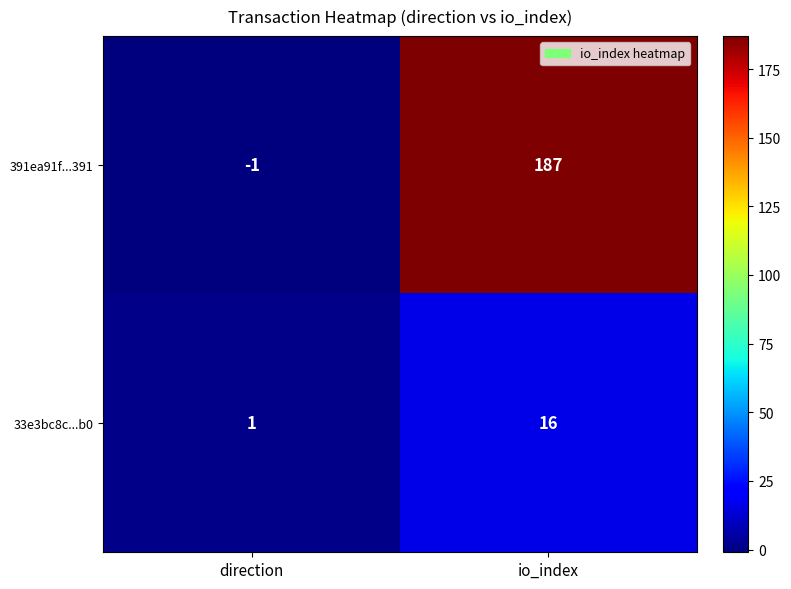

Reading left to right, what are all the values shown in this chart?

391ea91f...391: direction=-1	io_index=187
33e3bc8c...b0: direction=1	io_index=16